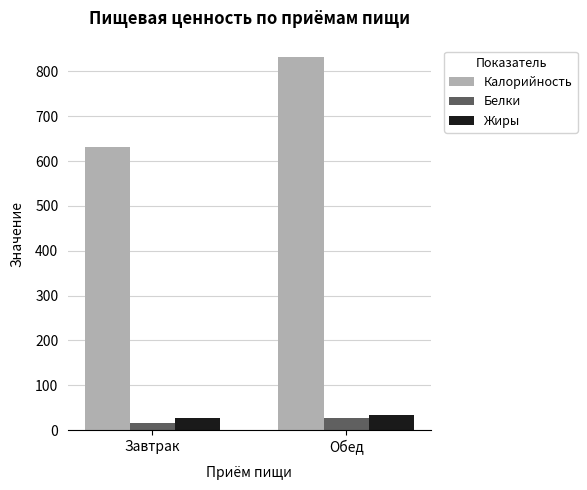

What value does the Жиры series have at Обед?

33